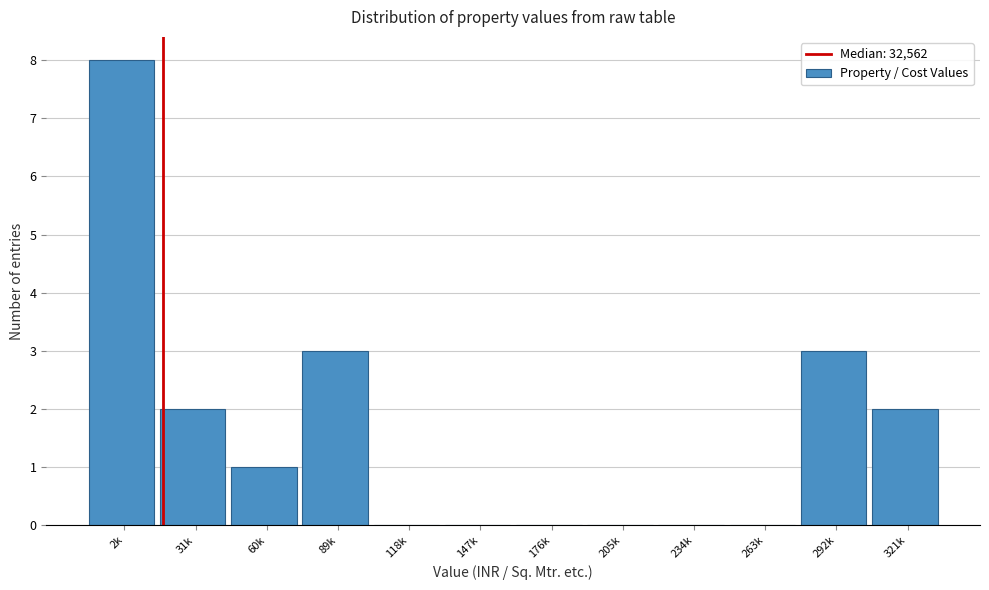

Reading left to right, extract all data points from this chart.

2k=8	31k=2	60k=1	89k=3	118k=0	147k=0	176k=0	205k=0	234k=0	263k=0	292k=3	321k=2